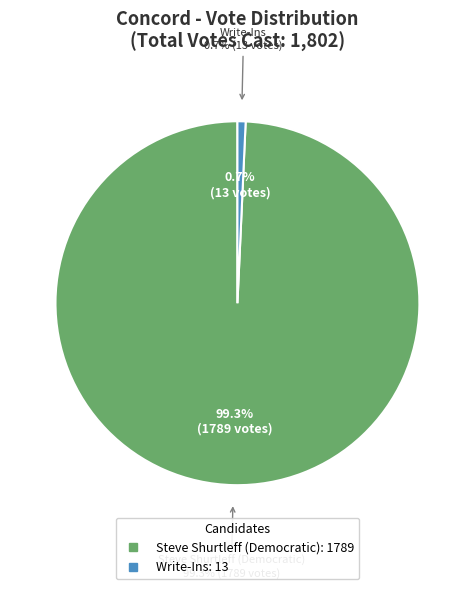

How much of the chart is everything except Write-Ins?

99.3%